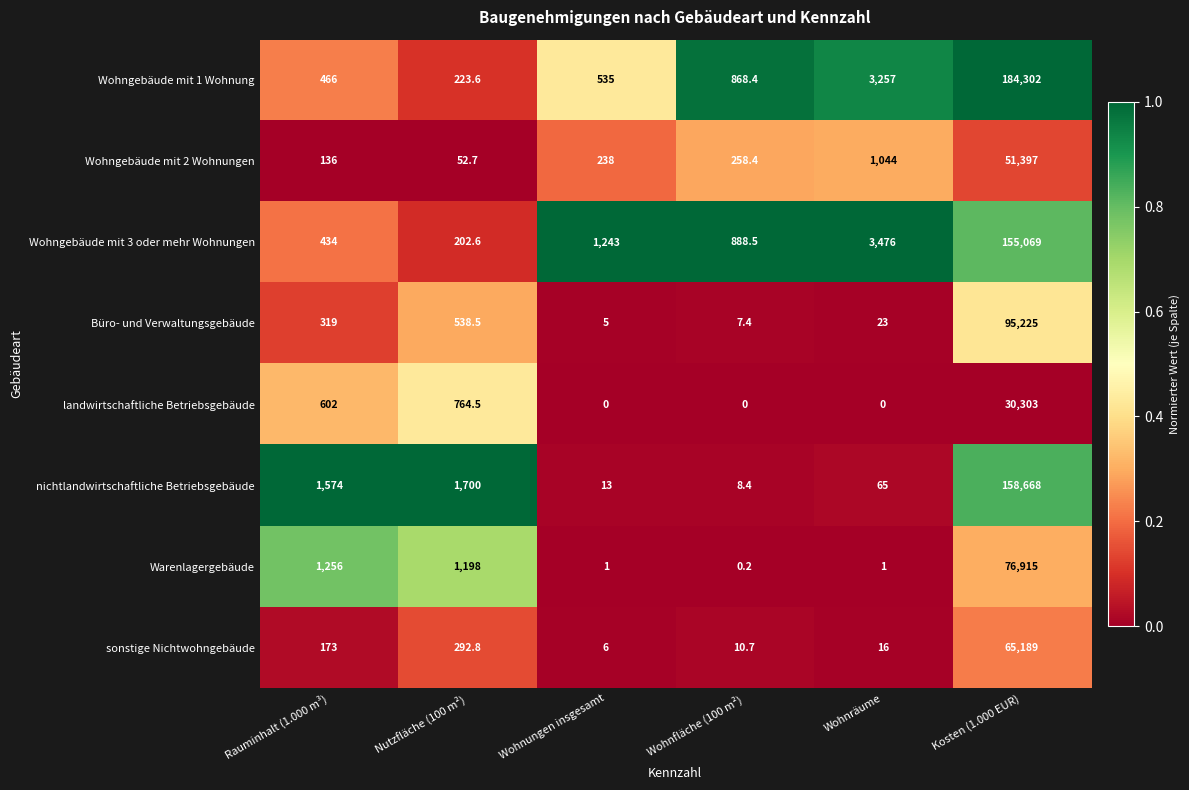

What is the sum of all landwirtschaftliche Betriebsgebäude values?

31669.5